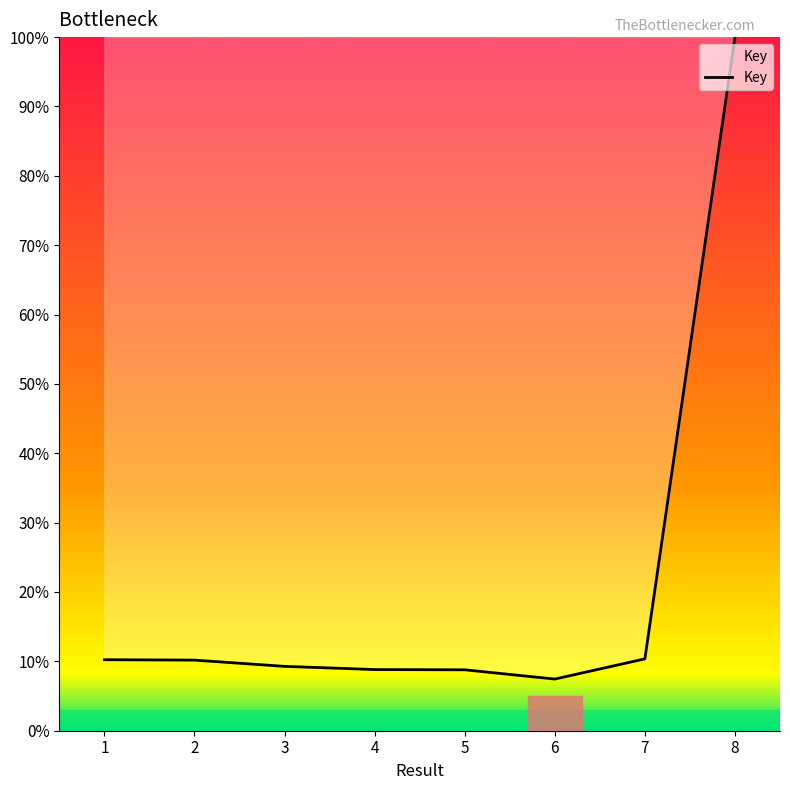

The value at 1 is 10.2. True or false?

True